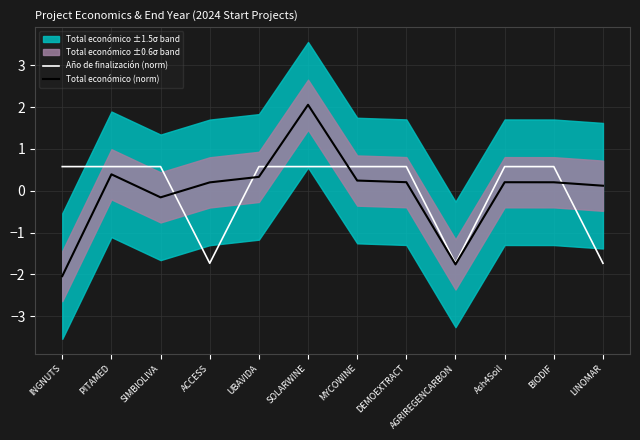

Which label corresponds to the smallest value in the chart?

INGNUTS